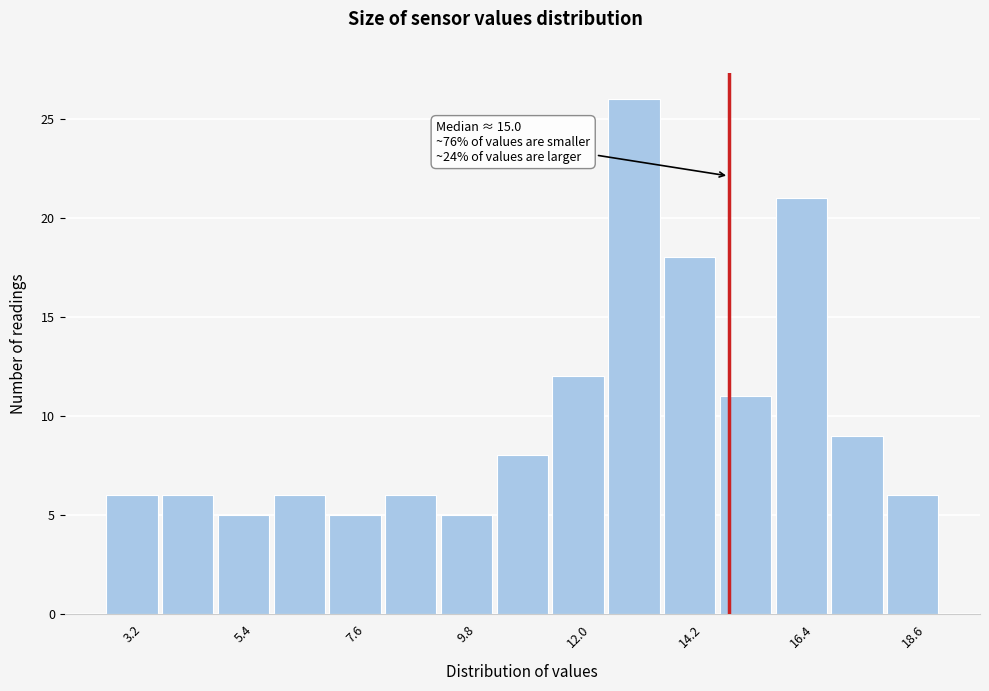

Read against the x-axis, roughly where is the centre of the tallest bar?

13.0